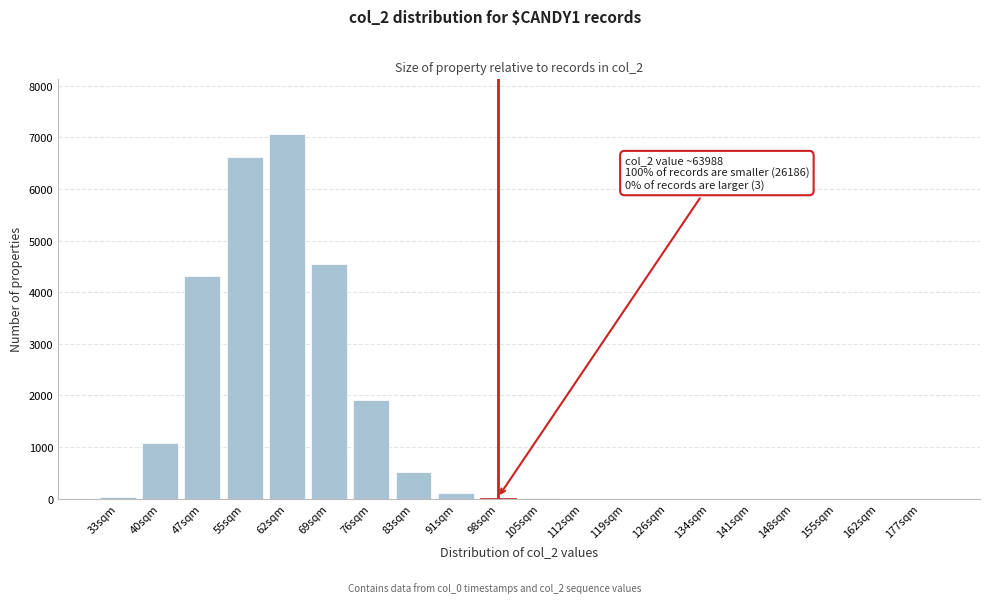

What is the sum of all values?

26207